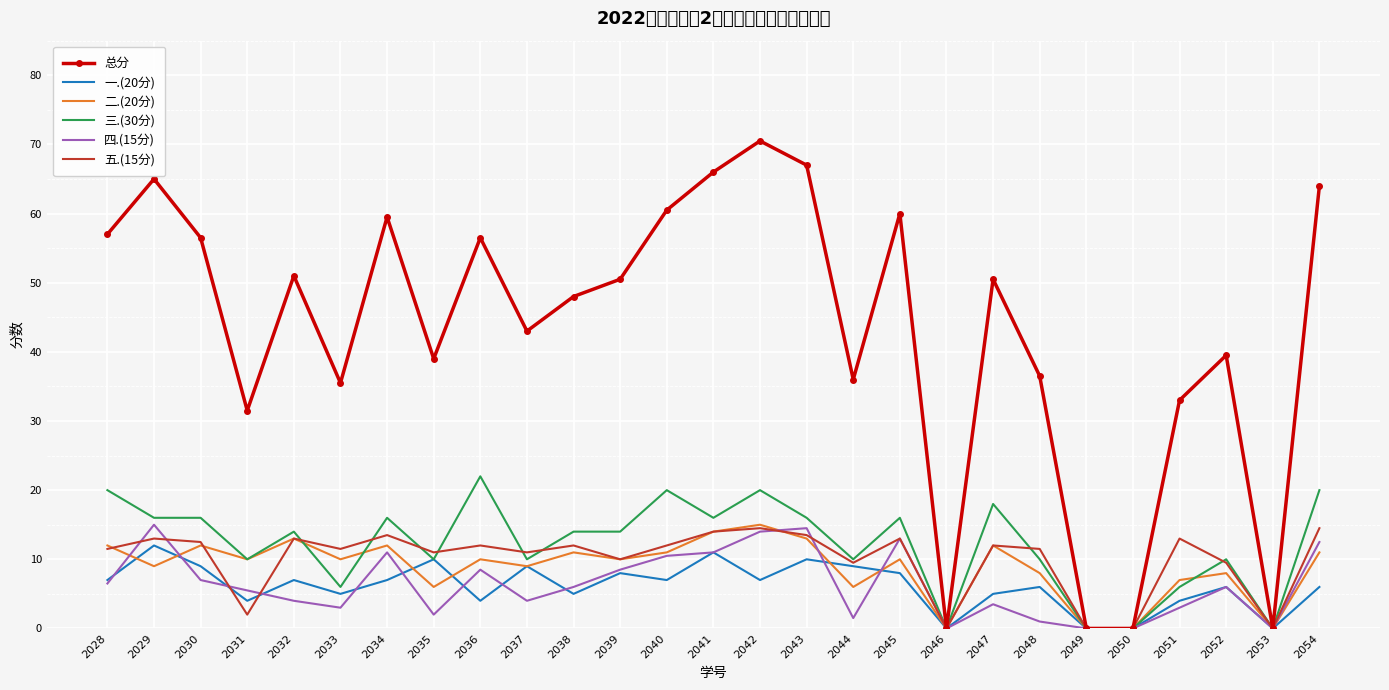

At which label is 三.(30分) closest to 11?

2031